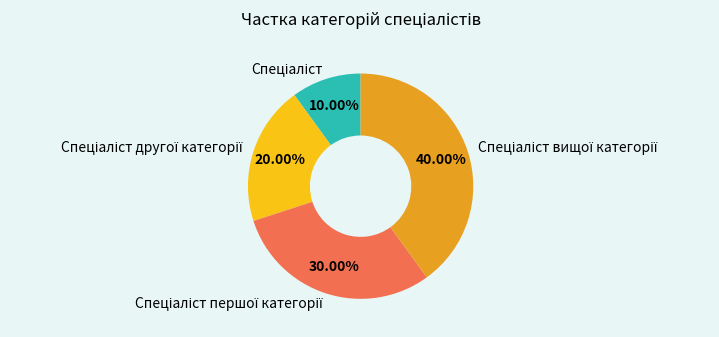

Is there a majority slice in this chart?

No